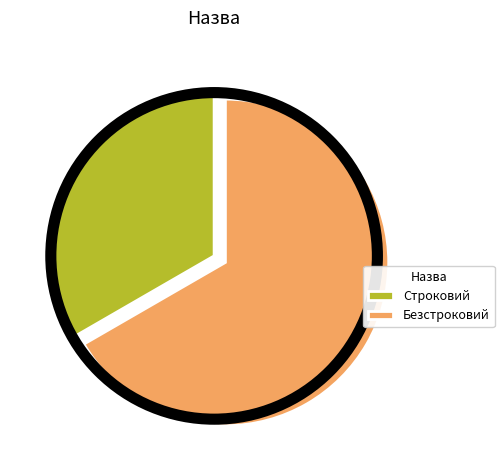

Is it true that Строковий is 25% of the pie?

False